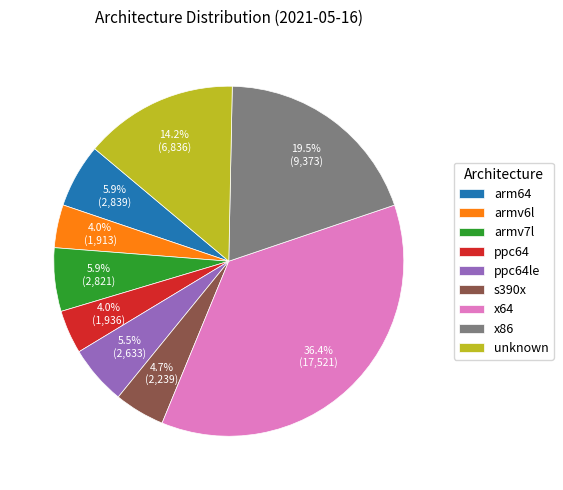

Approximately how many times larger is the value at x86 compared to arm64?

3.3